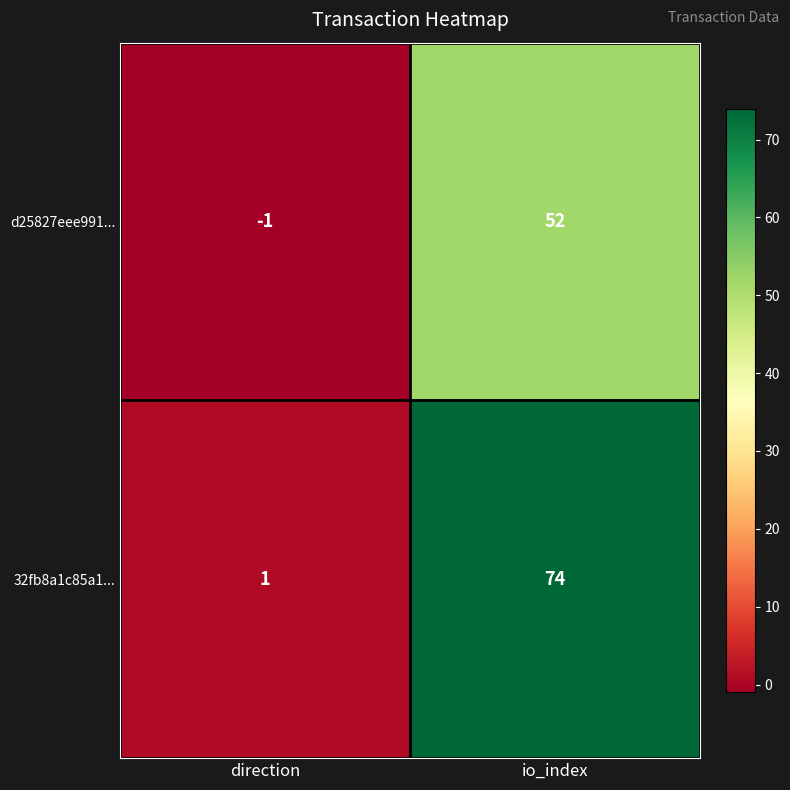

Rank the series by their average value, from highest to lowest.

32fb8a1c85a1..., d25827eee991...